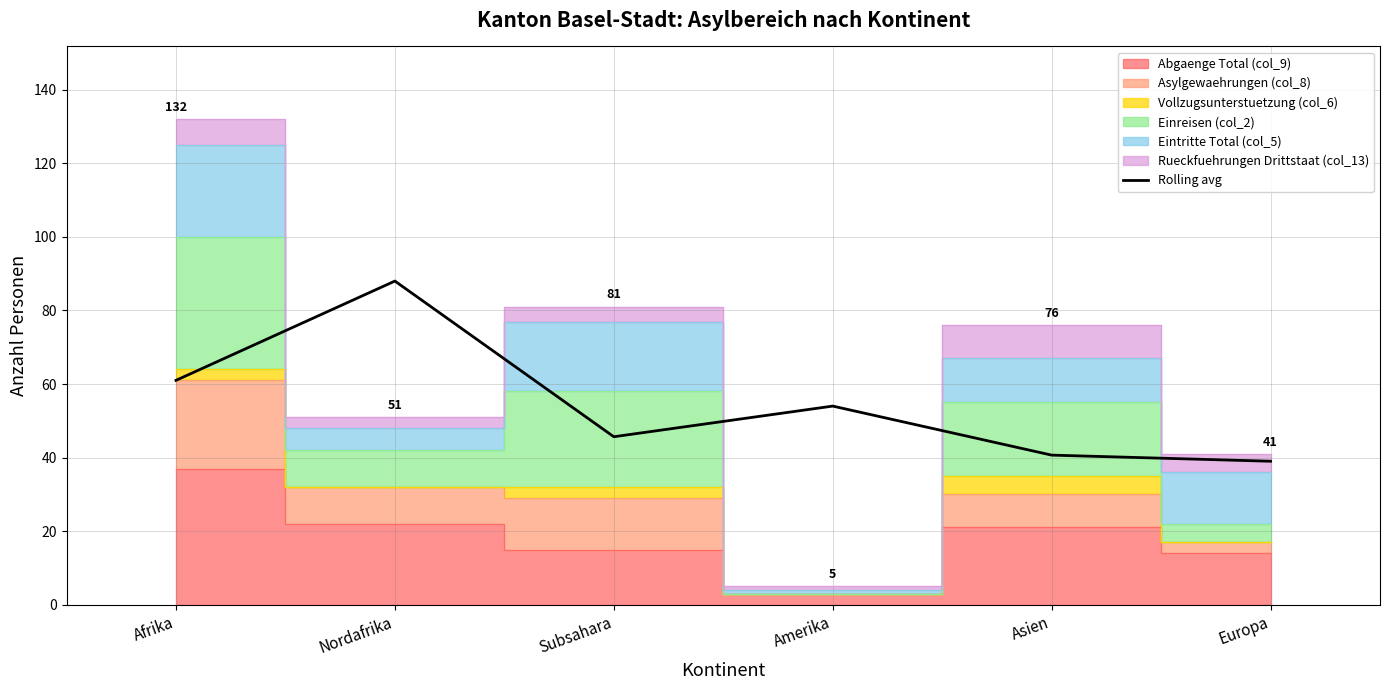

What is the smallest value displayed?

39.0